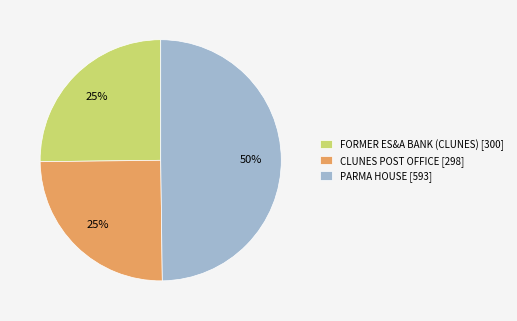

Does CLUNES POST OFFICE represent more than half of the total?

No